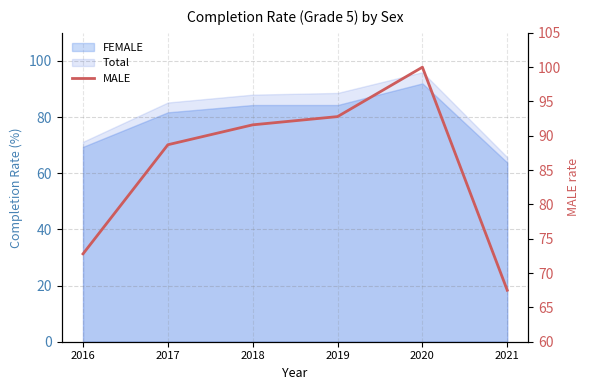

What is the change in value from 2018 to 2019?

+1.2